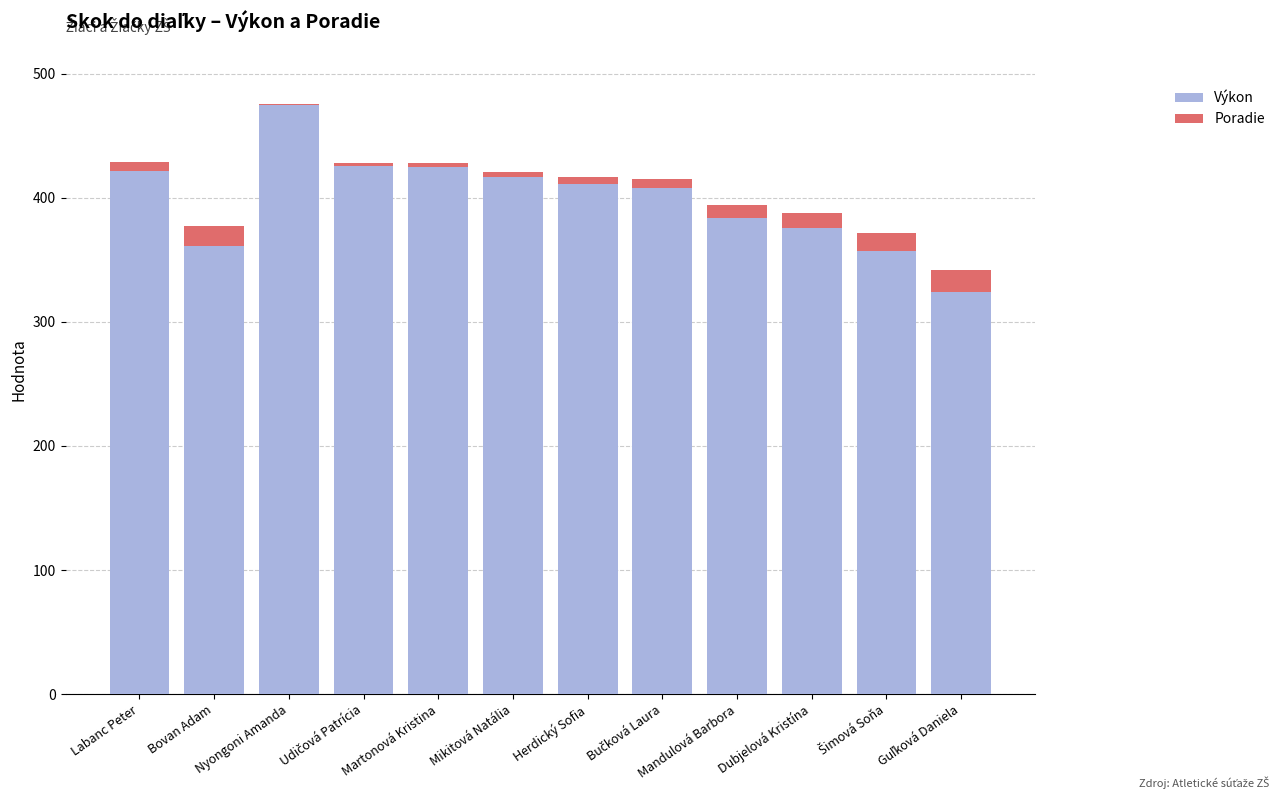

What are all the series names shown in the legend?

Výkon, Poradie